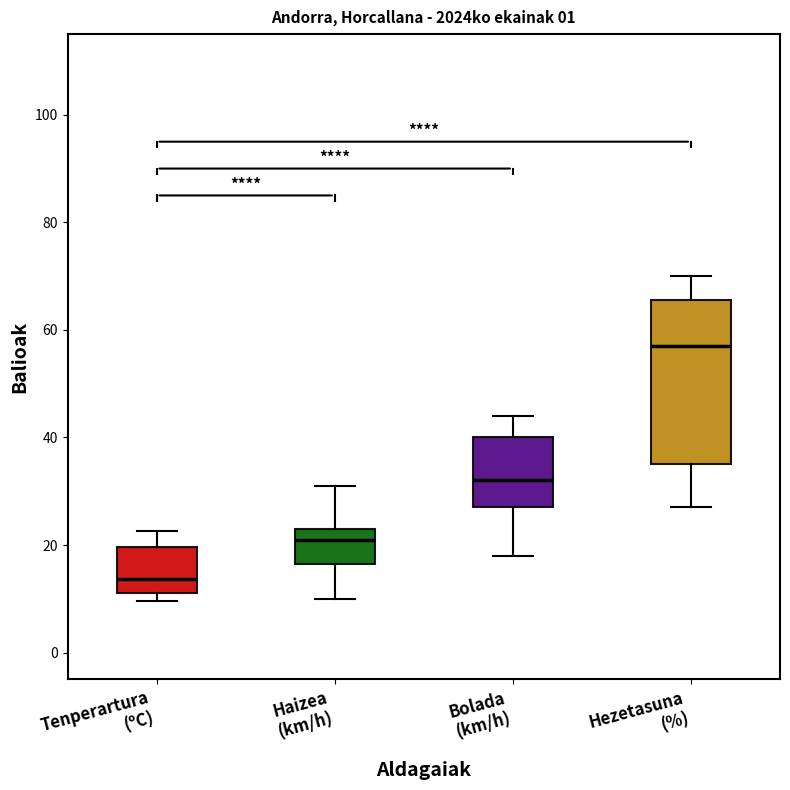

Reading left to right, read every box against the y-axis: the position of its median line, the range the box covers, and the ends of its whiskers. The values are not printed on the chart, so give them approximately, as read against the axis.

Tenperartura (ºC): median 14, box 12 to 20, whiskers 10 to 22
Haizea (km/h): median 22, box 16 to 24, whiskers 10 to 32
Bolada (km/h): median 32, box 28 to 40, whiskers 18 to 44
Hezetasuna (%): median 58, box 36 to 66, whiskers 28 to 70